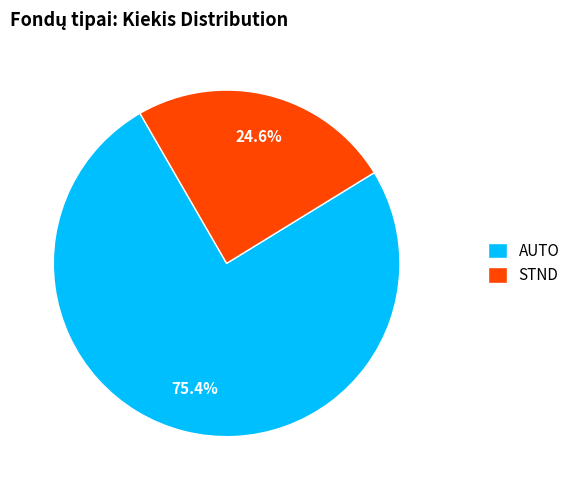

Is the sum of AUTO and STND greater than half?

Yes